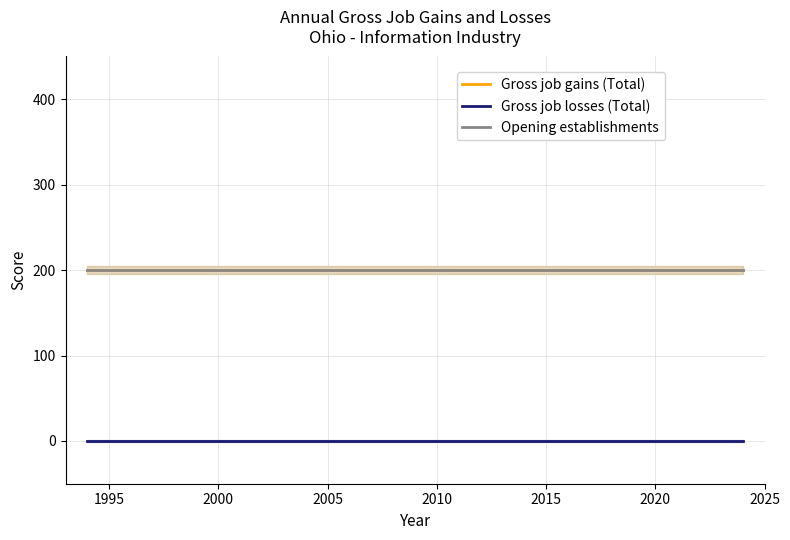

Is it true that Opening establishments equals 119 at 24?

False